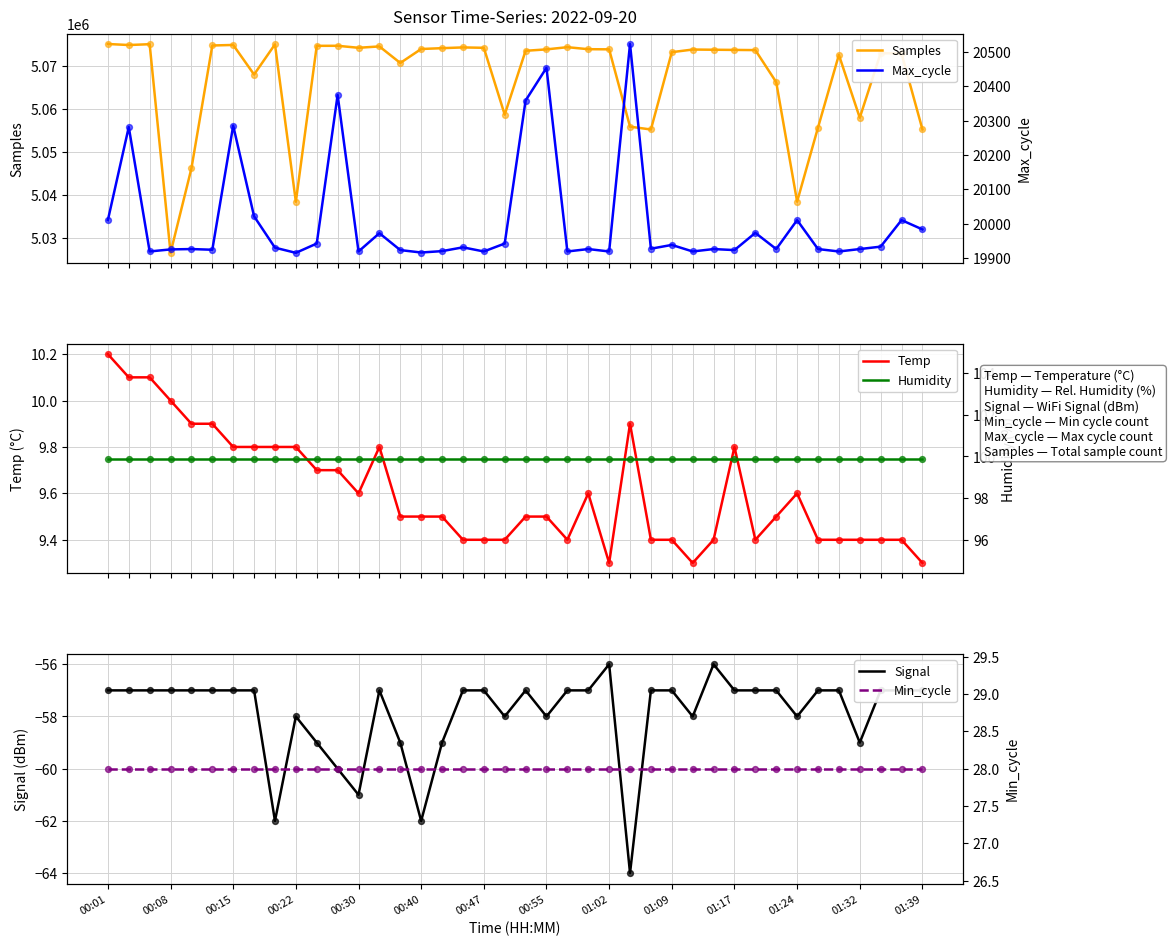

Which series contains the highest Y value?

Samples